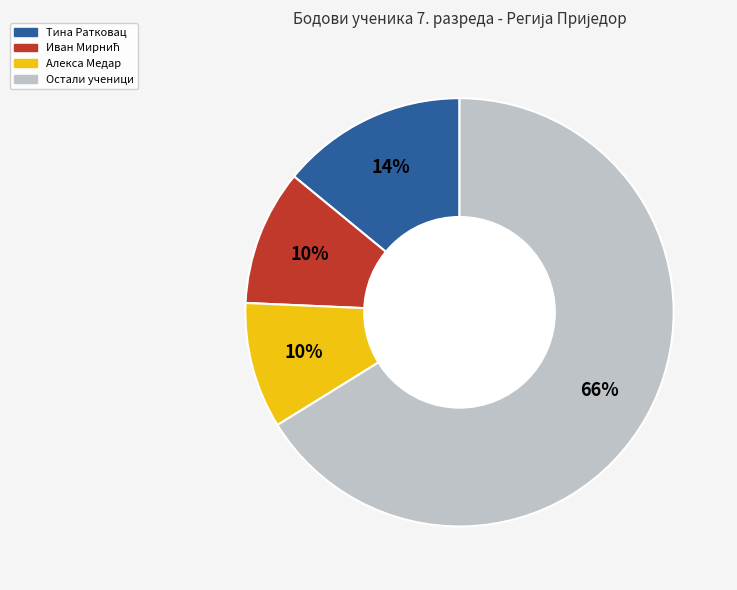

To the nearest percent, what is the average slice percentage?

25%